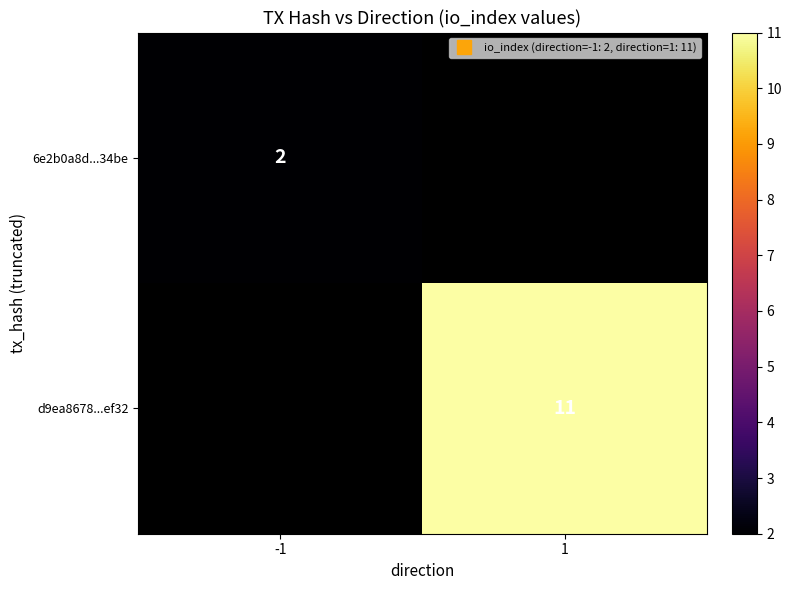

List the labels in order of 6e2b0a8d...34be value, largest first.

-1, 1